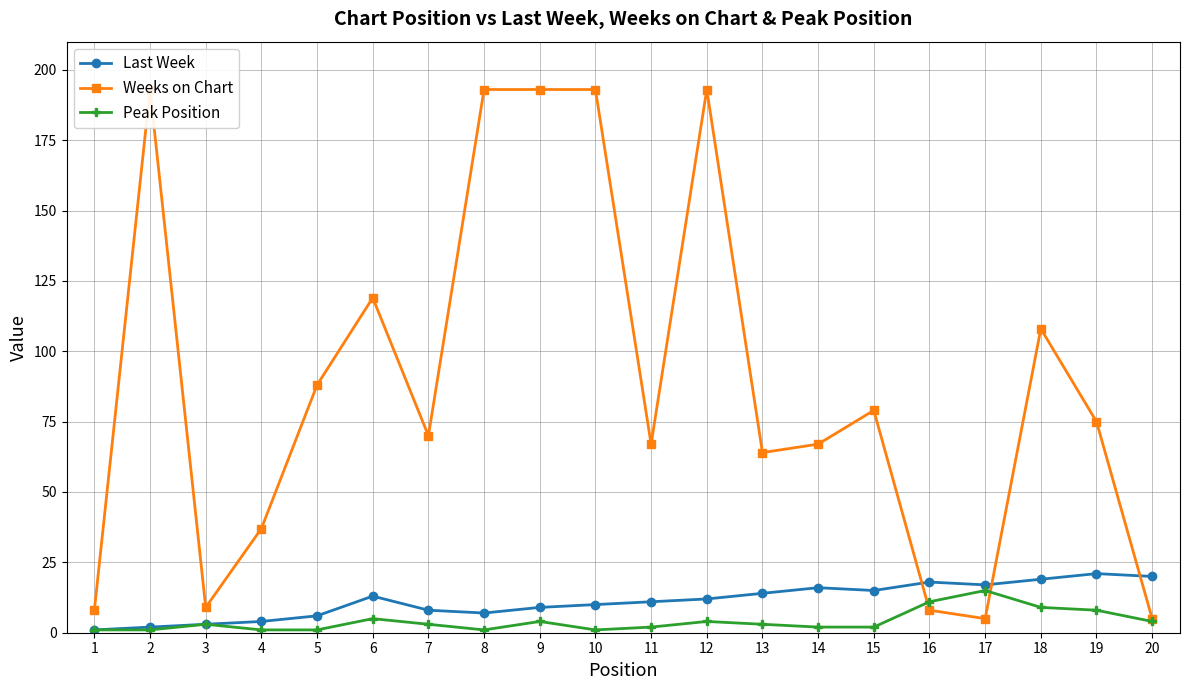

Reading left to right, list all the values displayed in this chart.

Last Week: 1=1	2=2	3=3	4=4	5=6	6=13	7=8	8=7	9=9	10=10	11=11	12=12	13=14	14=16	15=15	16=18	17=17	18=19	19=21	20=20
Weeks on Chart: 1=8	2=193	3=9	4=37	5=88	6=119	7=70	8=193	9=193	10=193	11=67	12=193	13=64	14=67	15=79	16=8	17=5	18=108	19=75	20=5
Peak Position: 1=1	2=1	3=3	4=1	5=1	6=5	7=3	8=1	9=4	10=1	11=2	12=4	13=3	14=2	15=2	16=11	17=15	18=9	19=8	20=4